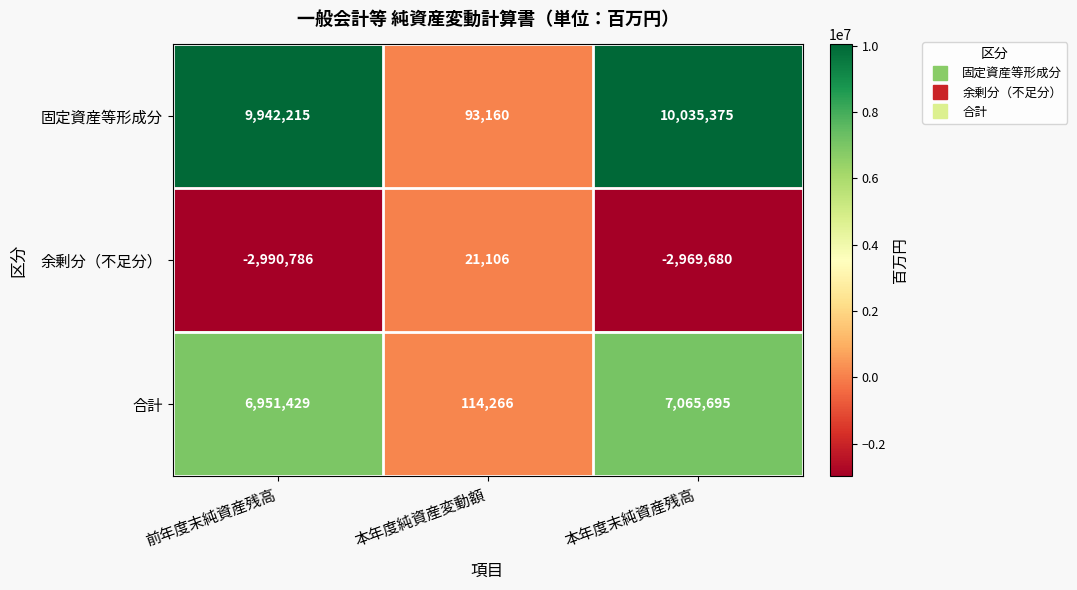

What is the difference between the 余剰分（不足分） values at 前年度末純資産残高 and 本年度純資産変動額?

3011892